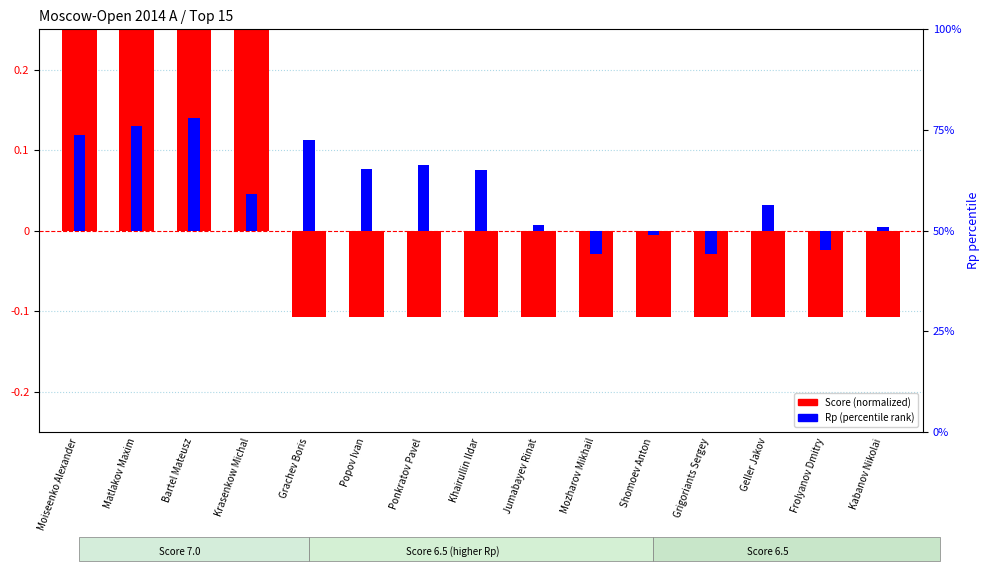

True or false: Rp (percentile) has a value of 0.1 at Matlakov Maxim.

True